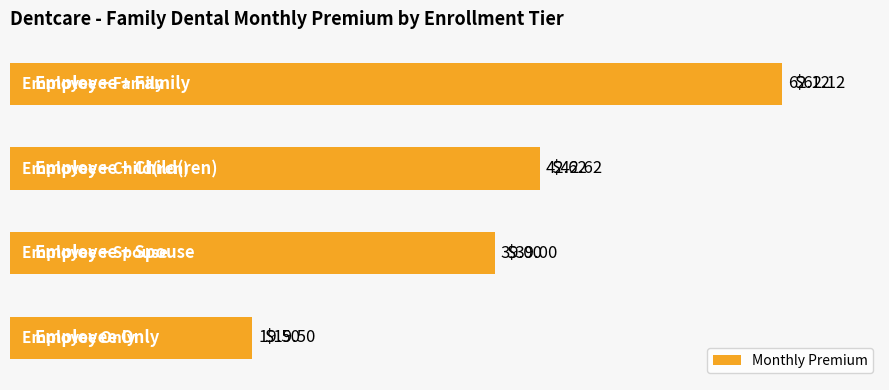

What is the difference between the maximum and minimum values?

42.6